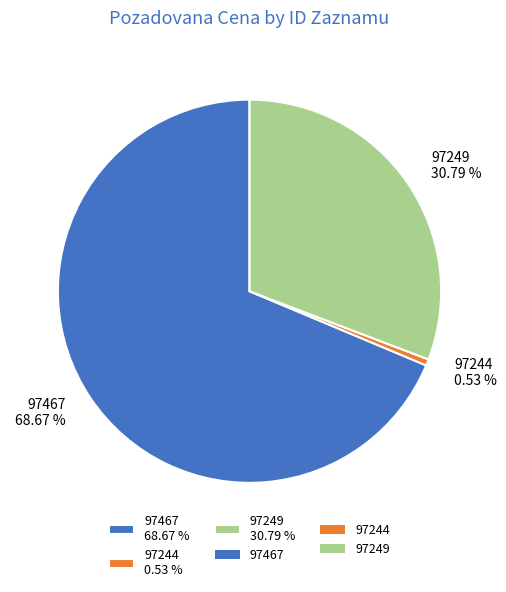

To the nearest percent, what is the average slice percentage?

33%